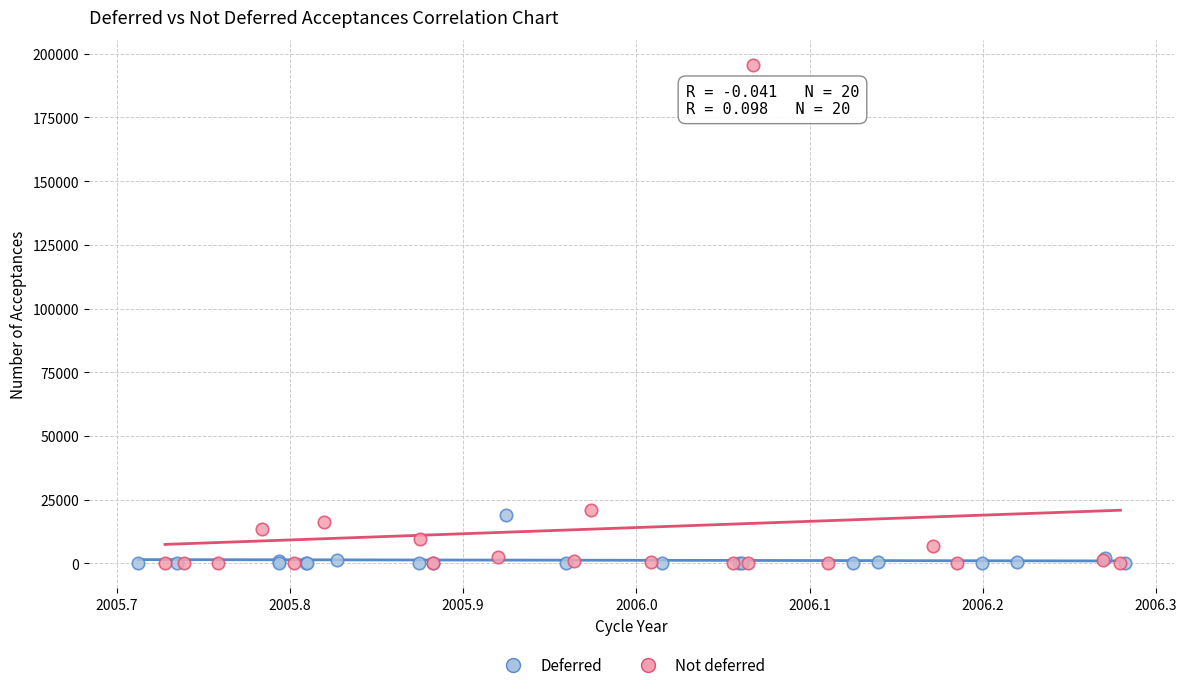

Which series has the widest spread of Y values?

Not deferred